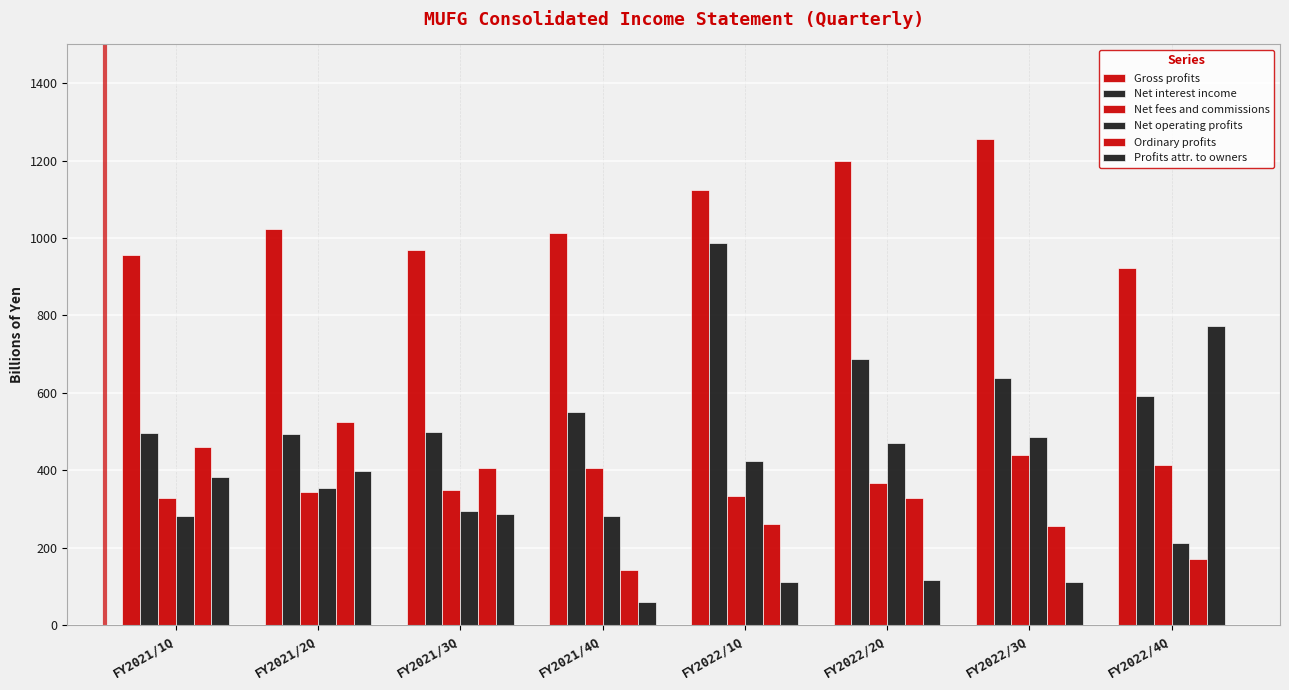

Reading left to right, what are all the values shown in this chart?

Gross profits: FY2021/1Q=957	FY2021/2Q=1023	FY2021/3Q=969	FY2021/4Q=1013	FY2022/1Q=1124	FY2022/2Q=1198	FY2022/3Q=1256	FY2022/4Q=923
Net interest income: FY2021/1Q=496	FY2021/2Q=495	FY2021/3Q=498	FY2021/4Q=552	FY2022/1Q=986	FY2022/2Q=687	FY2022/3Q=639	FY2022/4Q=593
Net fees and commissions: FY2021/1Q=329	FY2021/2Q=343	FY2021/3Q=349	FY2021/4Q=407	FY2022/1Q=333	FY2022/2Q=367	FY2022/3Q=439	FY2022/4Q=414
Net operating profits: FY2021/1Q=283	FY2021/2Q=354	FY2021/3Q=295	FY2021/4Q=283	FY2022/1Q=425	FY2022/2Q=470	FY2022/3Q=486	FY2022/4Q=212
Ordinary profits: FY2021/1Q=460	FY2021/2Q=525	FY2021/3Q=407	FY2021/4Q=144	FY2022/1Q=262	FY2022/2Q=328	FY2022/3Q=257	FY2022/4Q=171
Profits attr. to owners: FY2021/1Q=383	FY2021/2Q=398	FY2021/3Q=288	FY2021/4Q=60	FY2022/1Q=113	FY2022/2Q=117	FY2022/3Q=112	FY2022/4Q=773